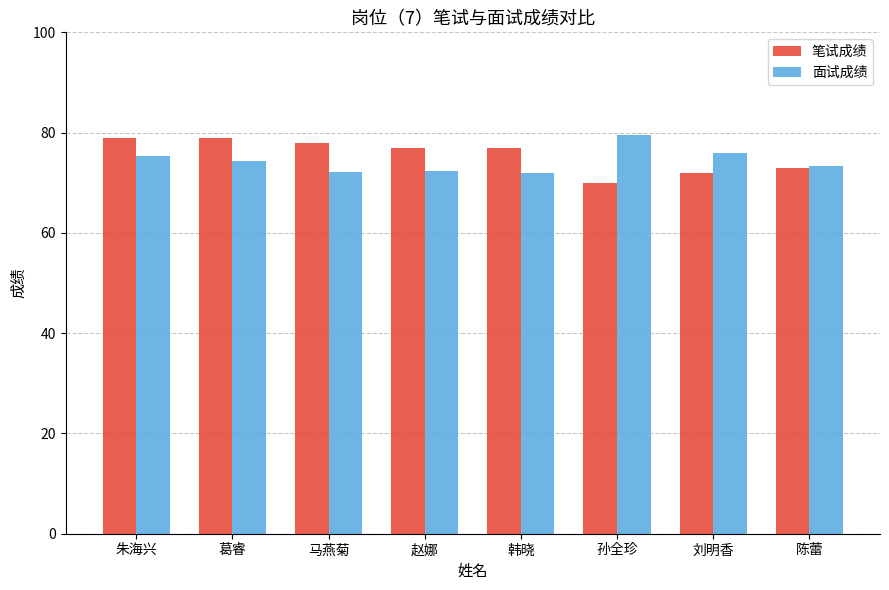

What is the minimum value for 面试成绩?

72.0